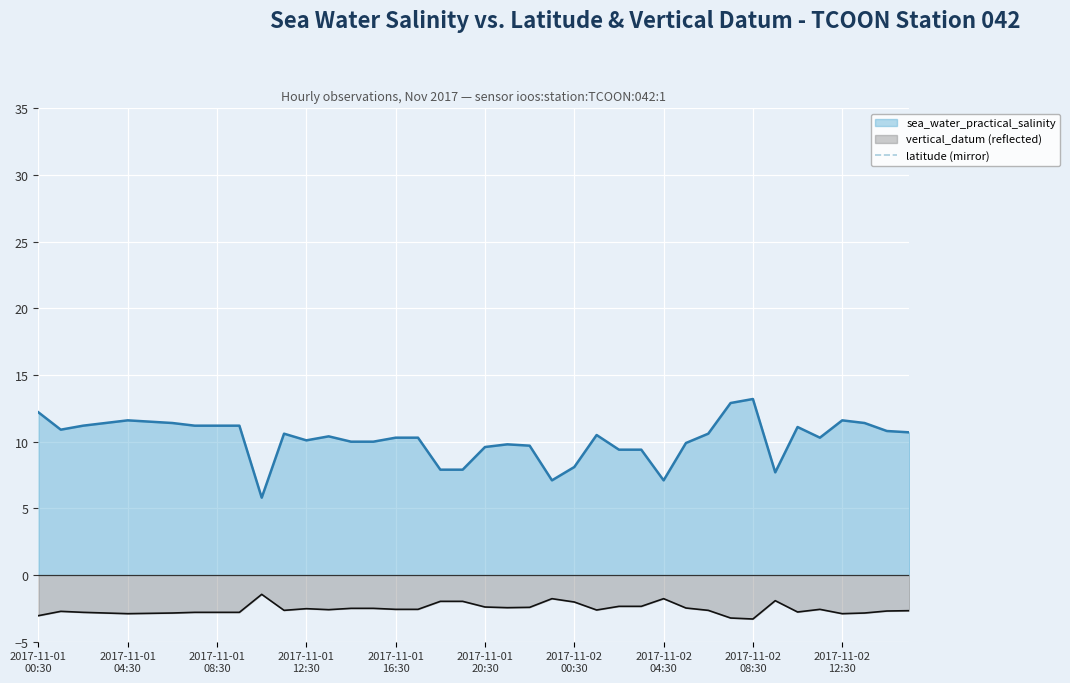

True or false: sea_water_practical_salinity and vertical_datum (reflected) intersect in this chart.

False